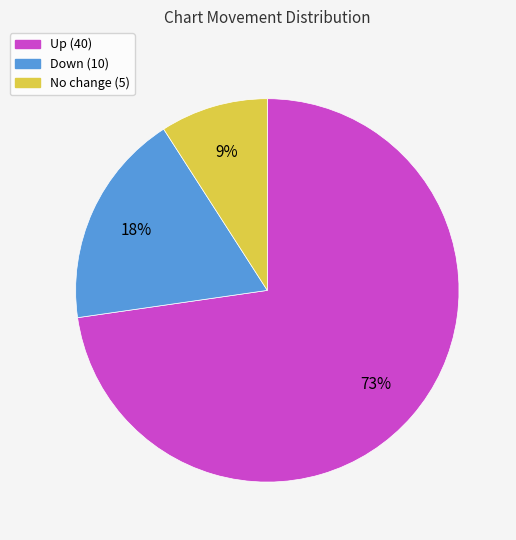

To the nearest percent, what is the average slice percentage?

33%